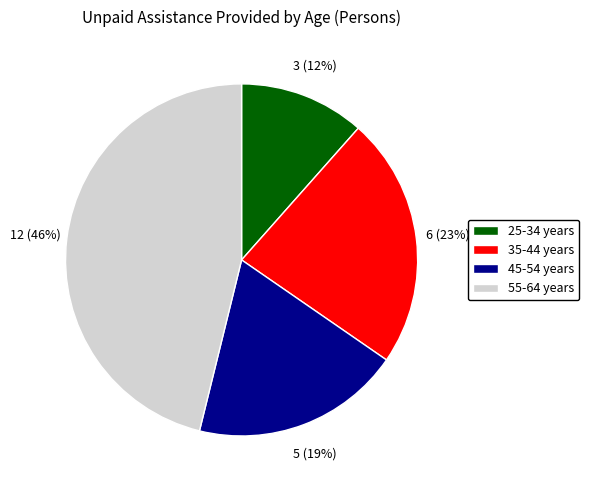

Is there any slice that represents more than half of the pie?

No